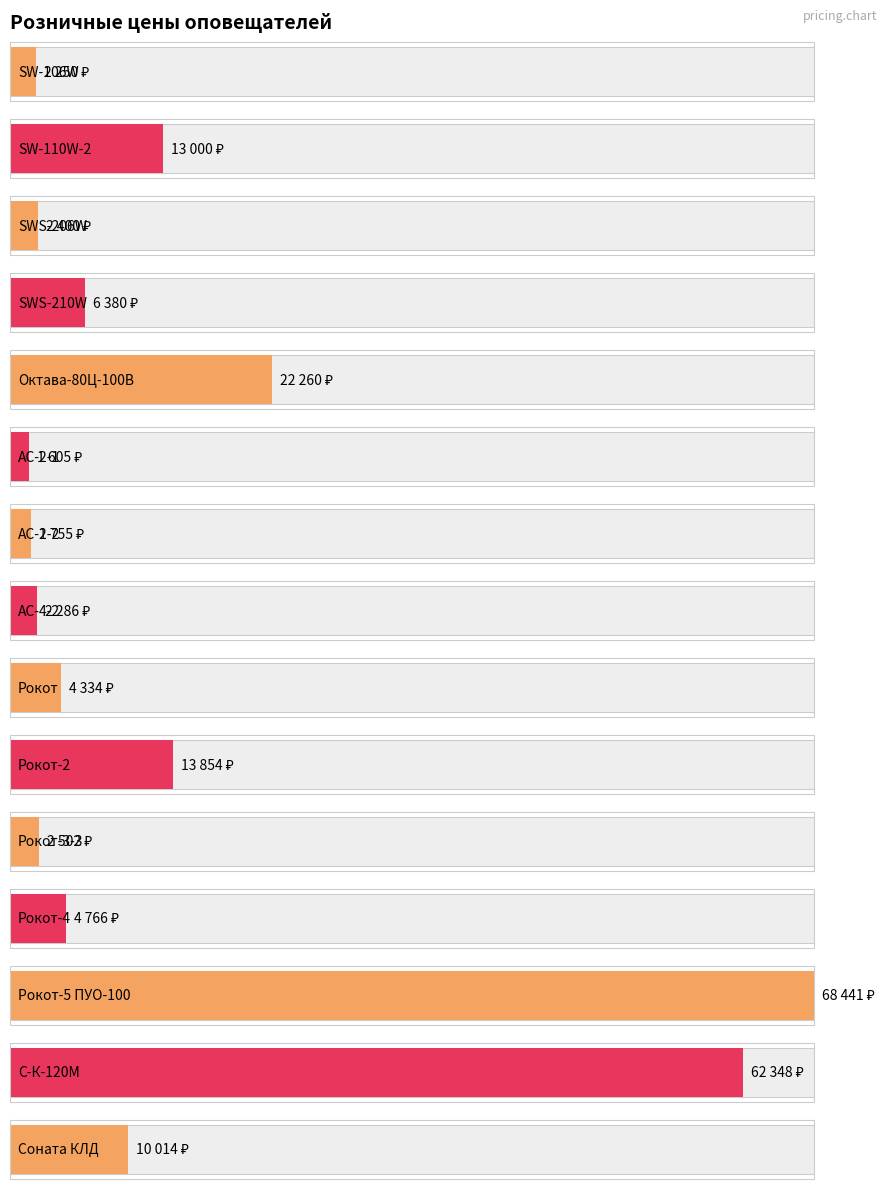

How many data points are above 4766?

7